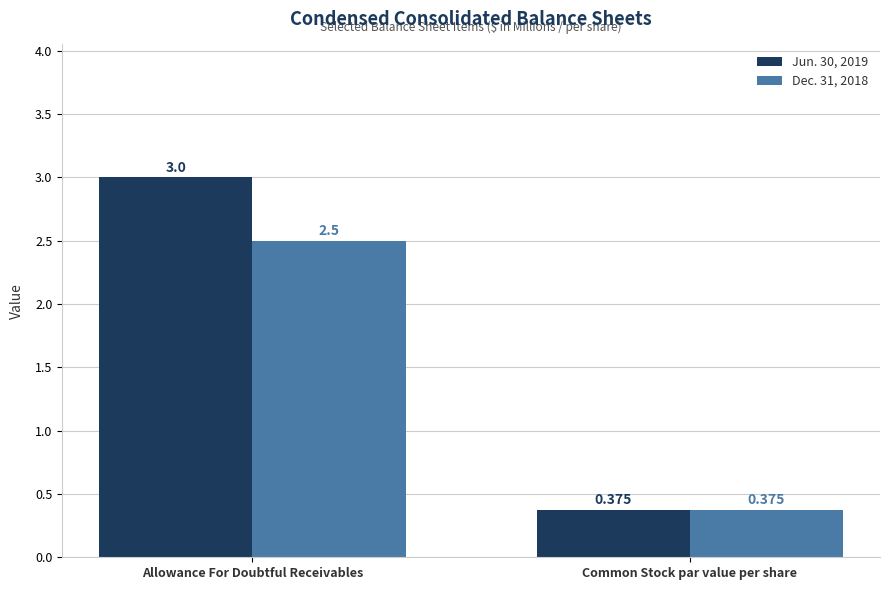

Which series changed the most between Allowance For Doubtful Receivables and Common Stock par value per share?

Jun. 30, 2019